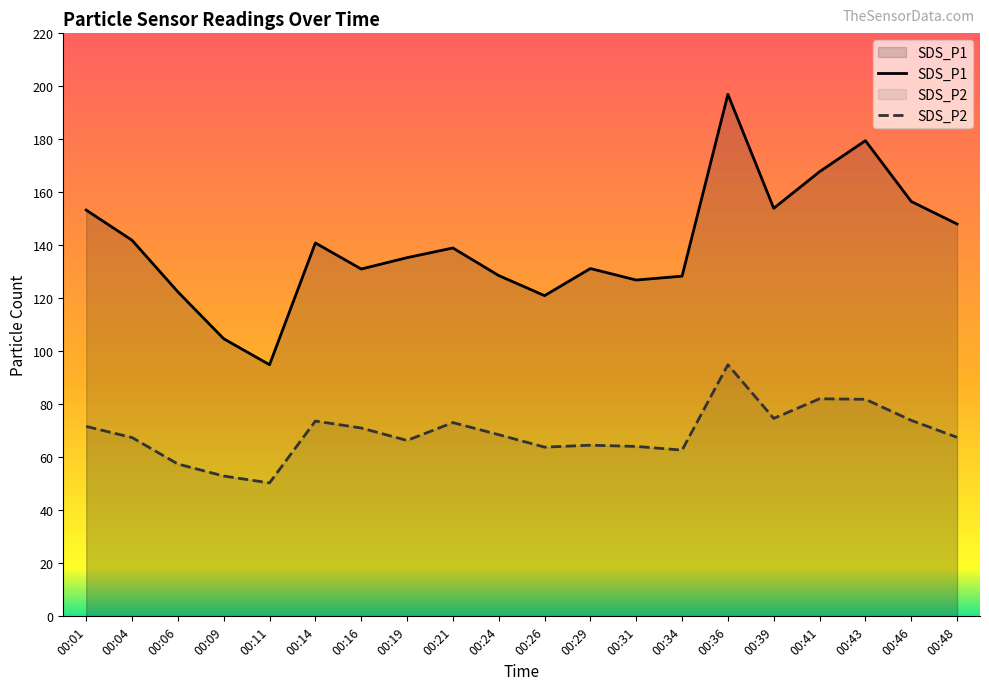

At which label is SDS_P2 closest to 72?

00:01